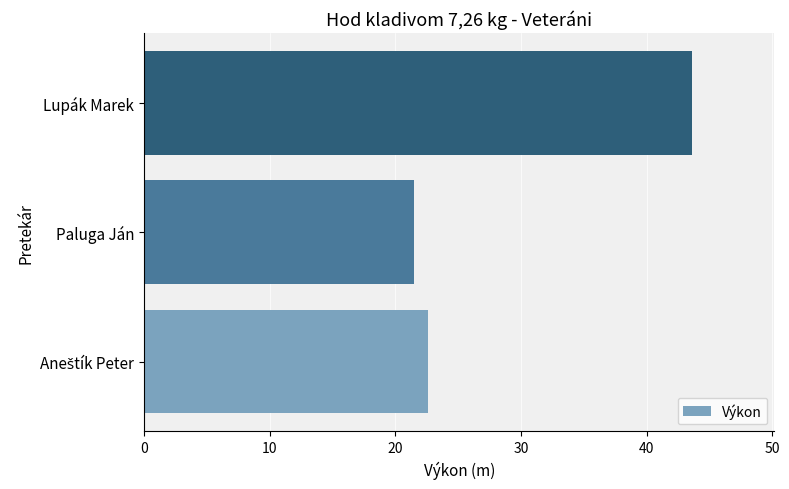

What is the difference between the second highest and minimum values?

1.1